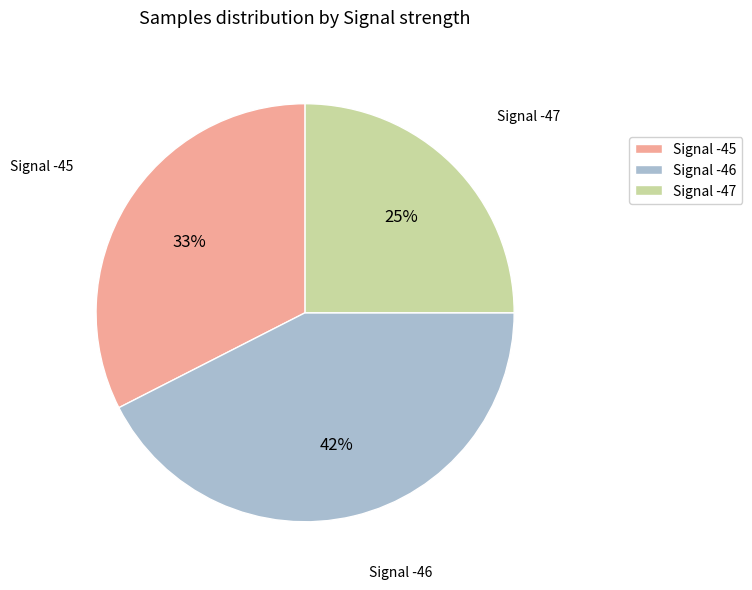

To the nearest percent, what is the average slice percentage?

33%